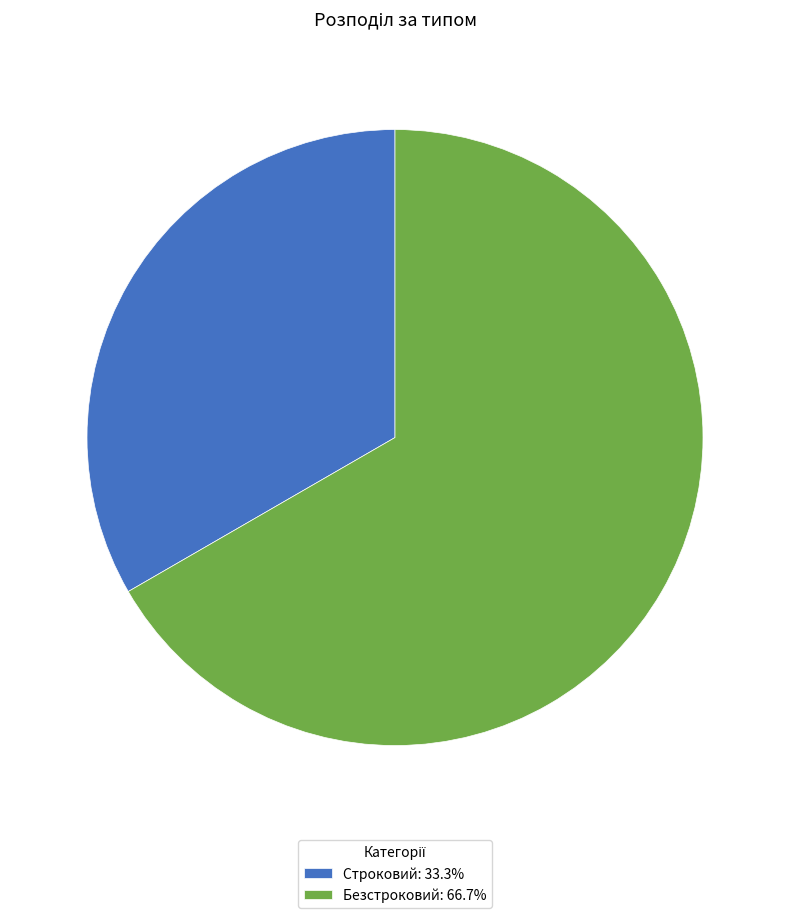

Is the sum of Безстроковий: 66.7% and Строковий: 33.3% greater than half?

Yes